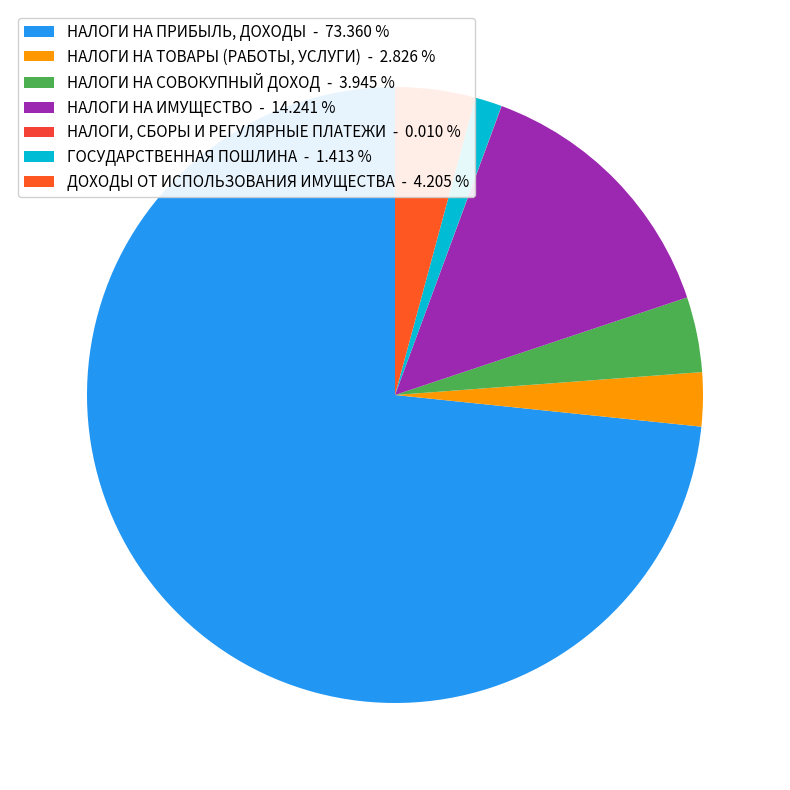

How many slices are in this pie chart?

7